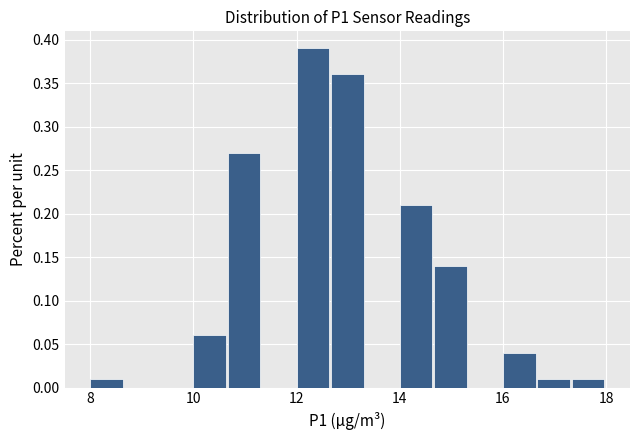

Around what value on the x-axis is the tallest bar? Give the approximate position of its centre, as read against the axis.

12.4